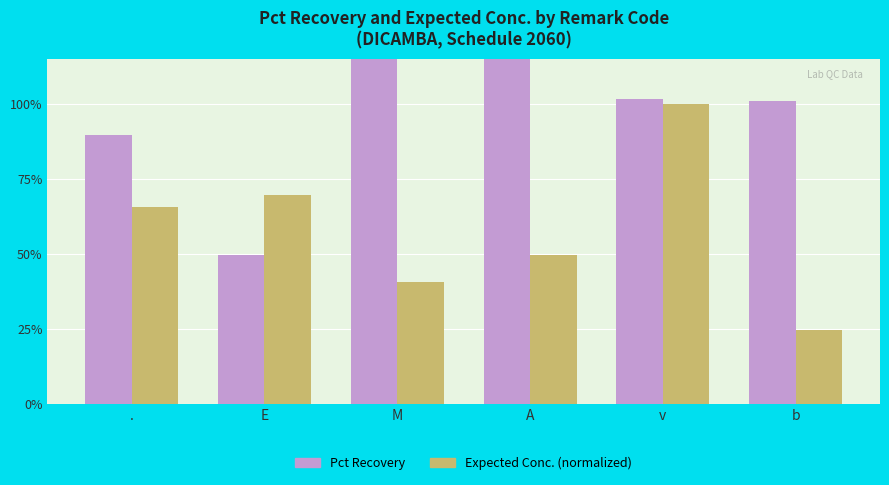

How many bars are there in total?

12